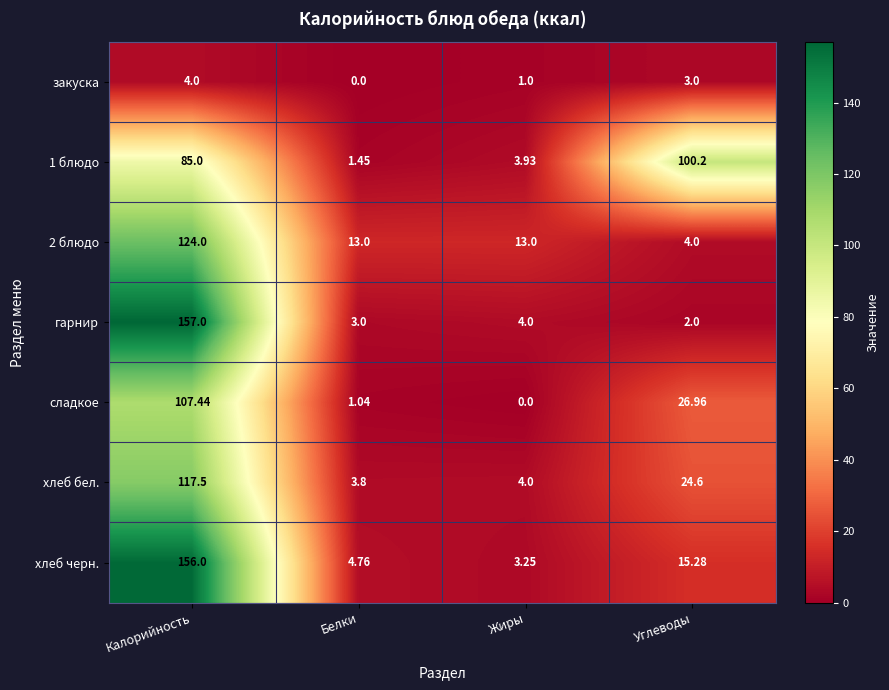

At which category does the chart reach its peak across all series?

Калорийность